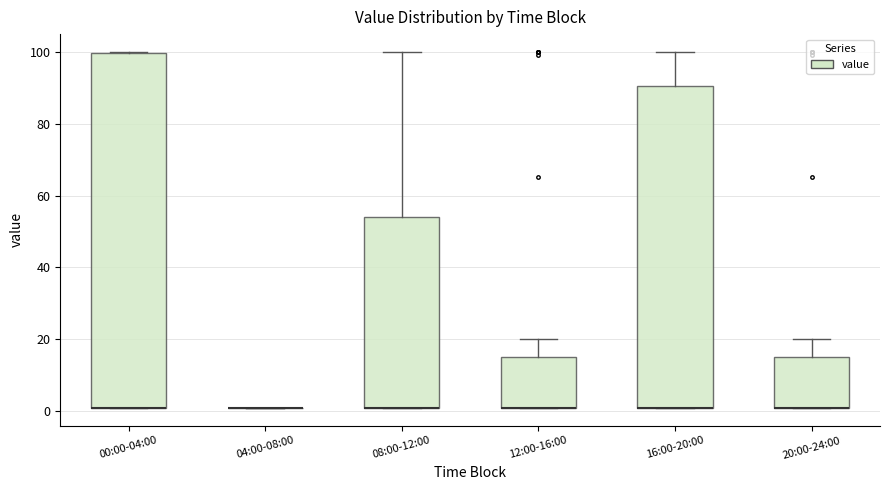

Reading left to right, read every box against the y-axis: the position of its median line, the range the box covers, and the ends of its whiskers. The values are not printed on the chart, so give them approximately, as read against the axis.

00:00-04:00: median 2 (drawn on the box's lower edge), box 2 to 100, whiskers 2 to 100
04:00-08:00: box collapsed to a line at 2, whiskers 2 to 2
08:00-12:00: median 2 (drawn on the box's lower edge), box 2 to 54, whiskers 2 to 100
12:00-16:00: median 2 (drawn on the box's lower edge), box 2 to 16, whiskers 2 to 20
16:00-20:00: median 2 (drawn on the box's lower edge), box 2 to 90, whiskers 2 to 100
20:00-24:00: median 2 (drawn on the box's lower edge), box 2 to 16, whiskers 2 to 20